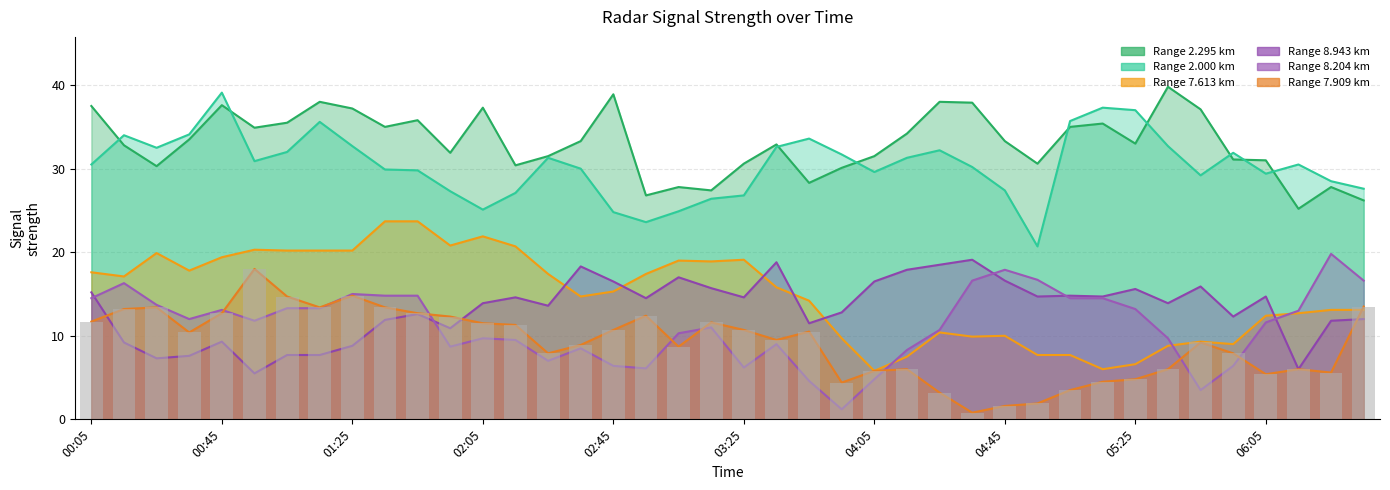

At which label is 7.909 closest to 9?

2008/03/11 02:35